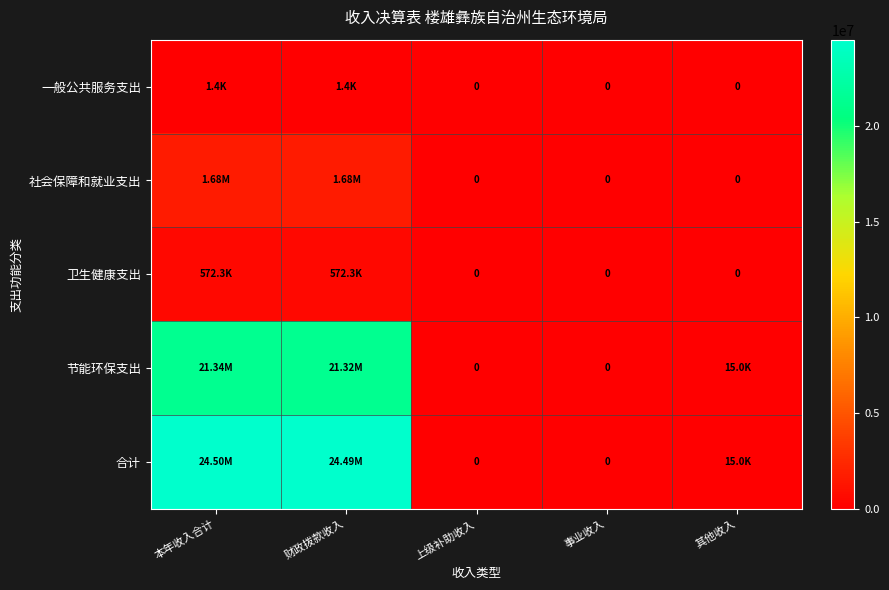

Where is 节能环保支出 nearest to the value 10669365?

其他收入